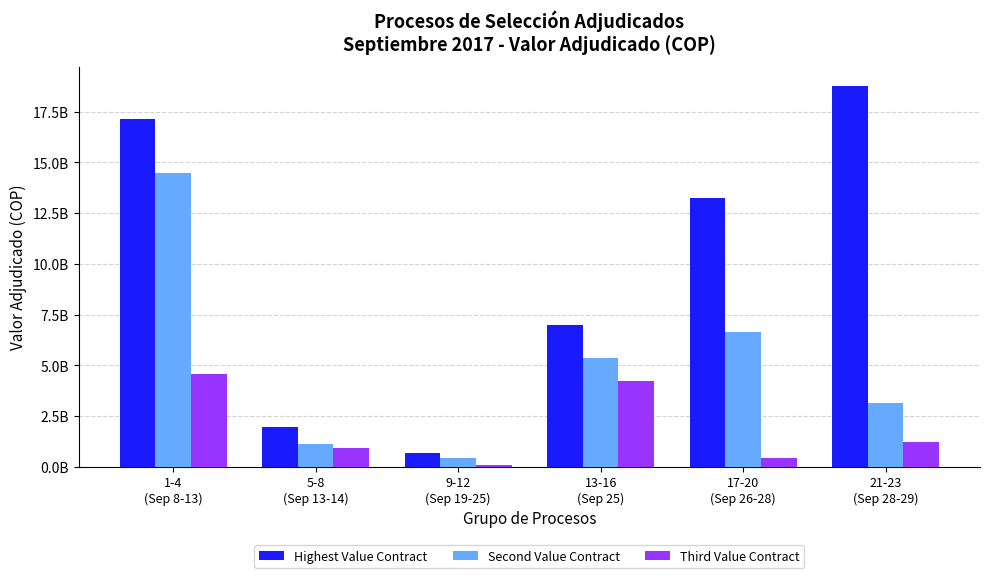

At how many categories does at least one series exceed 15950386046?

2